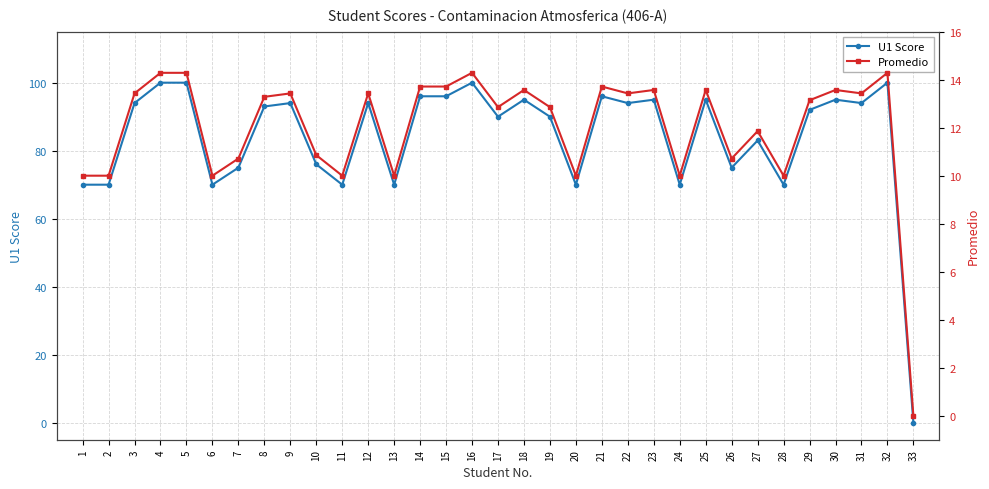

True or false: Promedio has more than 2 interior local peaks.

True